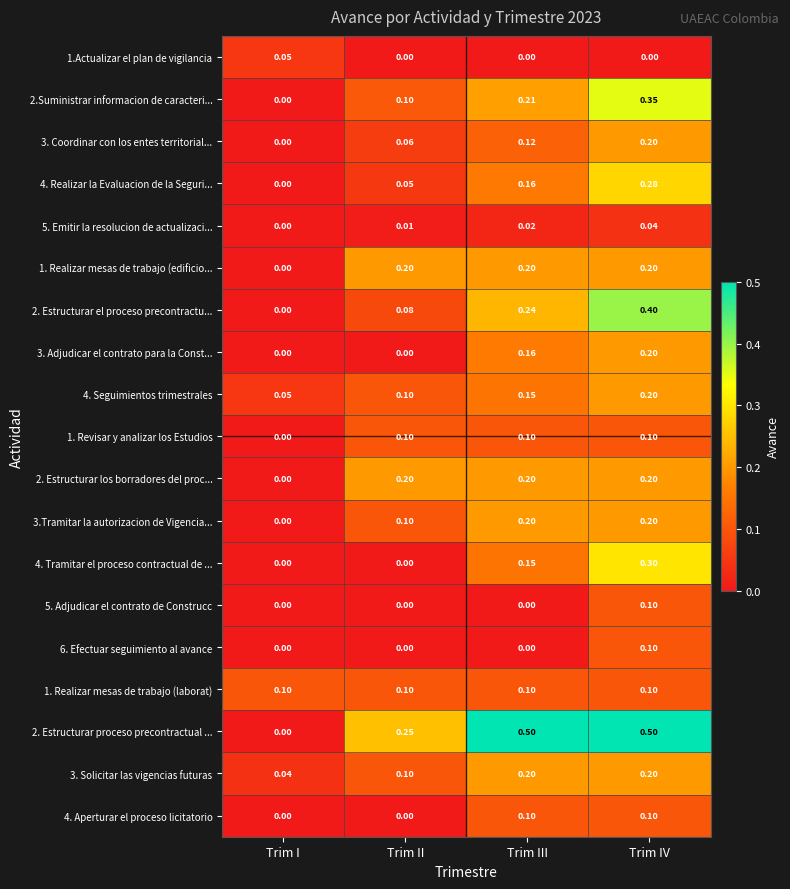

Which category has the lowest value in the 3. Coordinar con los entes territorial... series?

Trim I